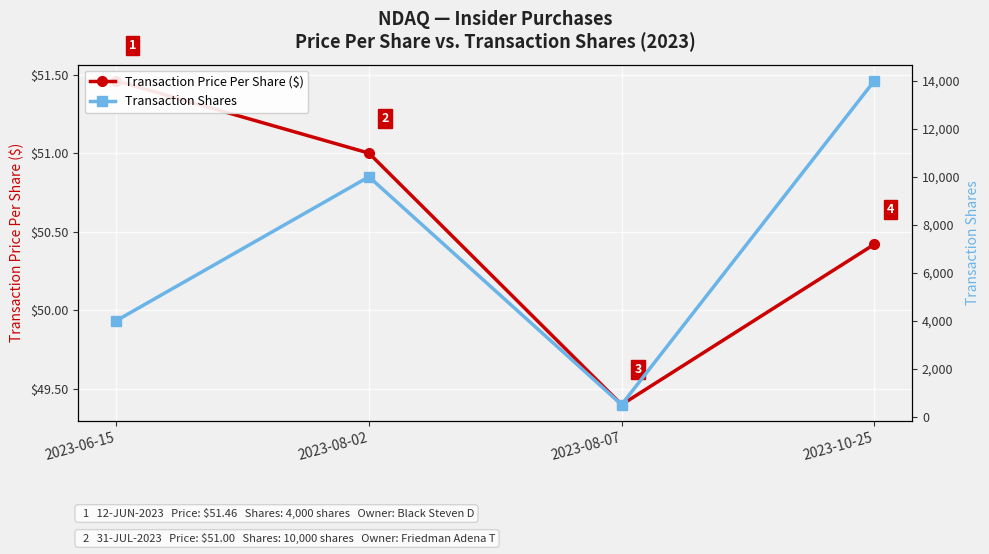

Which label corresponds to the largest value in the chart?

2023-10-25